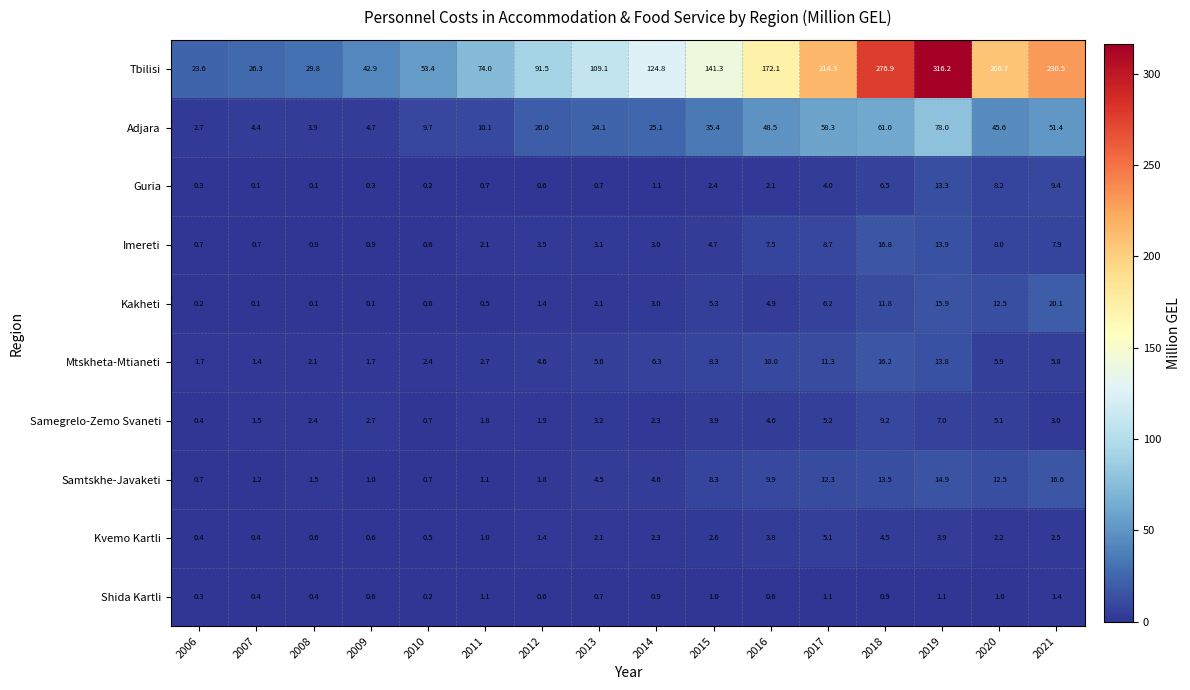

At which category is the sum across all series the highest?

2019